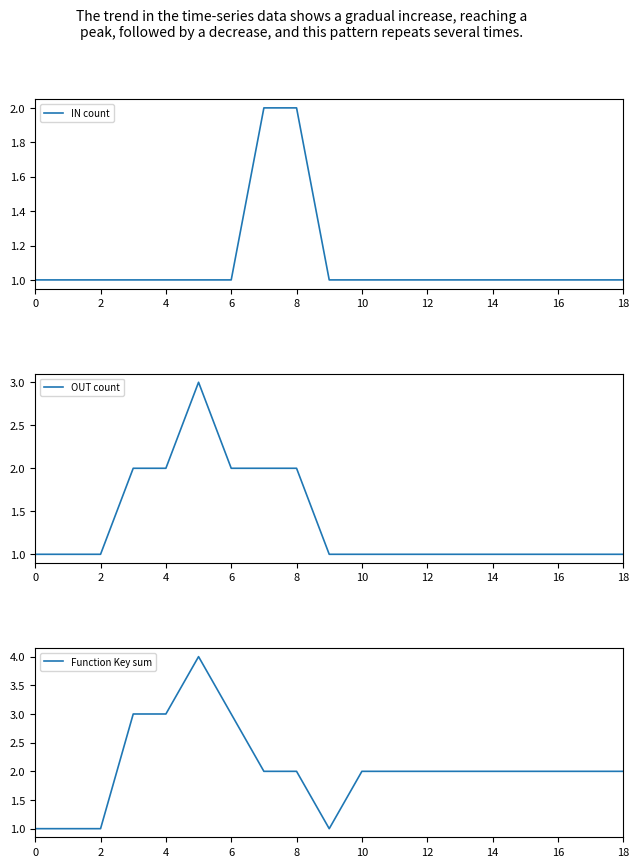

How many interior local valleys does the Function Key sum series have?

1